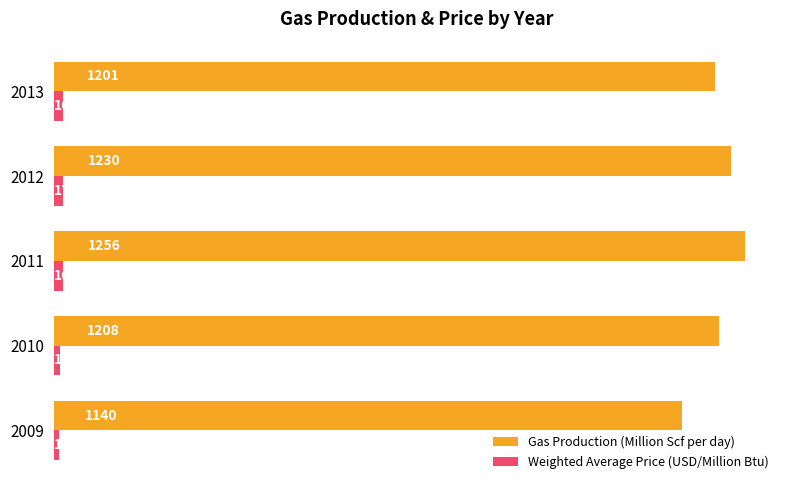

Which series changed the most between 2009 and 2013?

Gas Production (Million Scf per day)